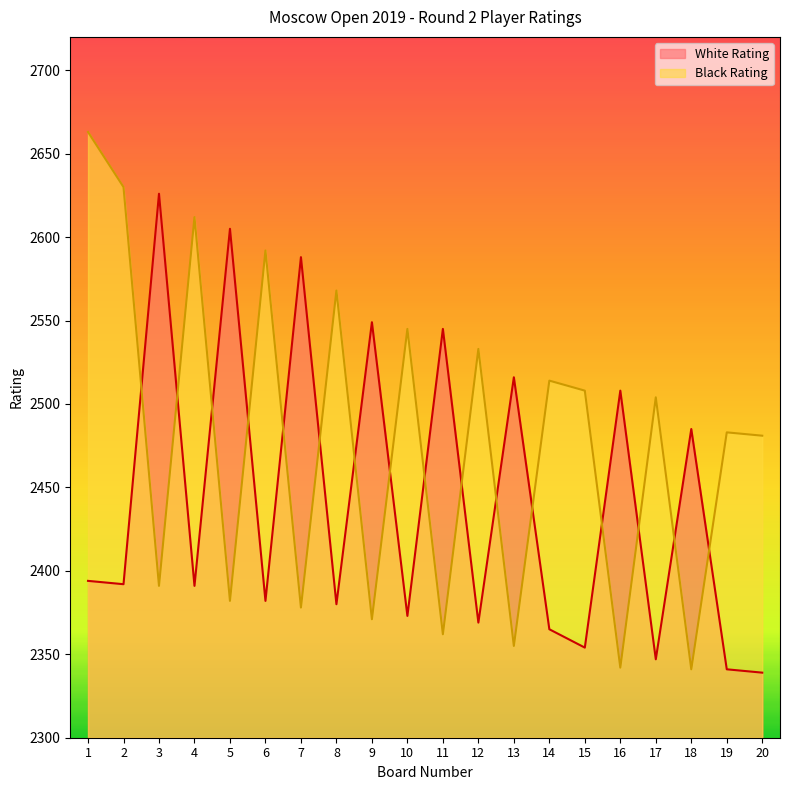

How many times do White Rating and Black Rating cross each other?

16